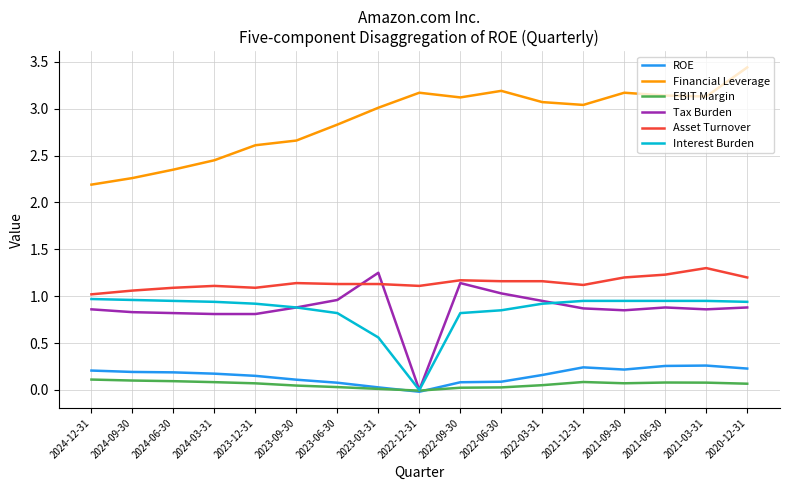

The ROE series shows 0.1 at 2022-09-30. True or false?

True